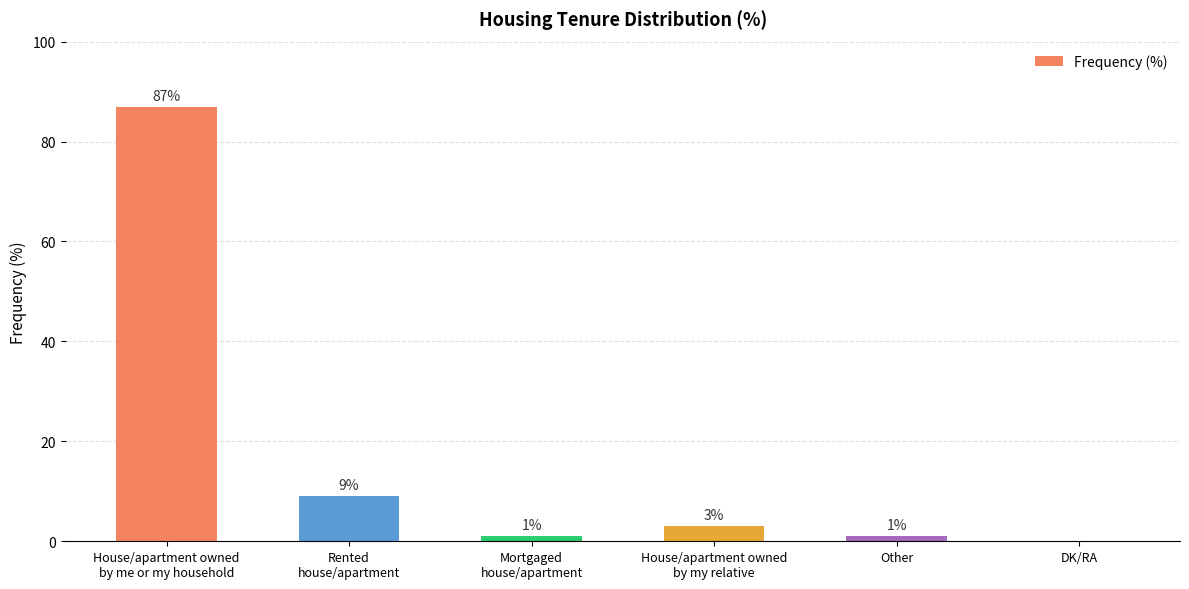

Does the chart contain stacked bars?

No